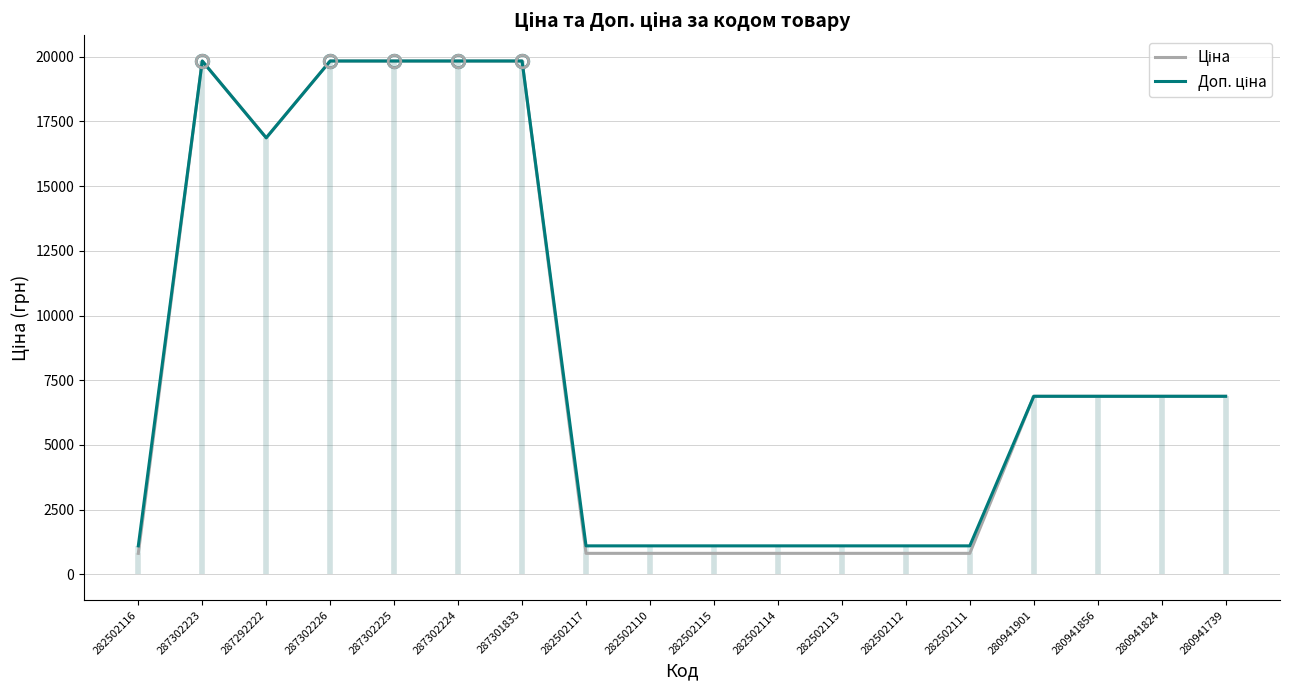

True or false: Ціна and Доп. ціна intersect in this chart.

False